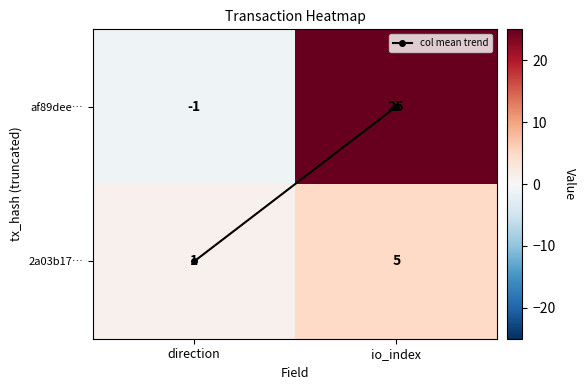

What is the difference between the highest and lowest values at io_index?

20